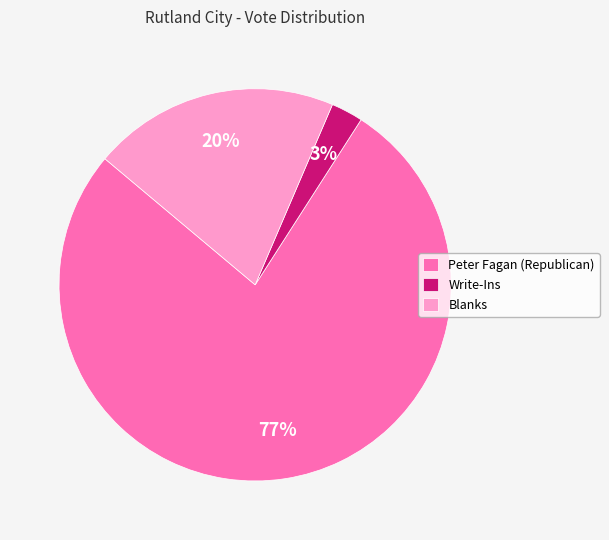

What is the smallest slice in the pie chart?

Write-Ins